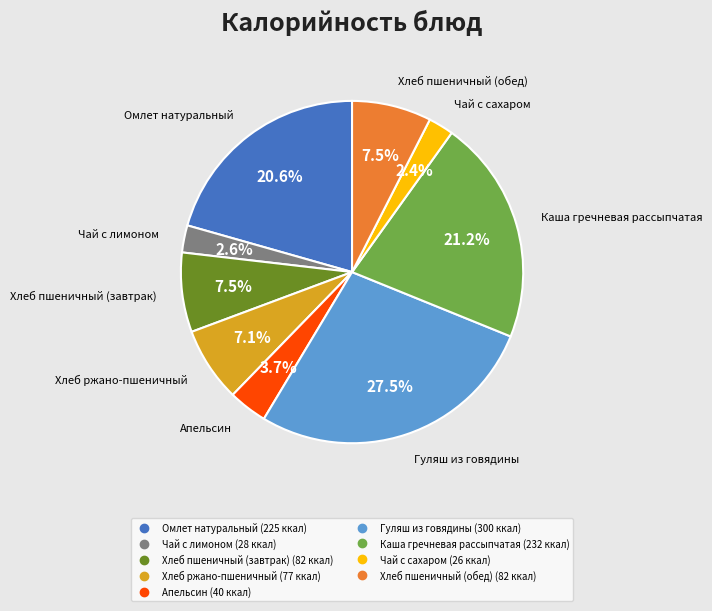

What portion of the pie excludes Чай с сахаром?

97.6%